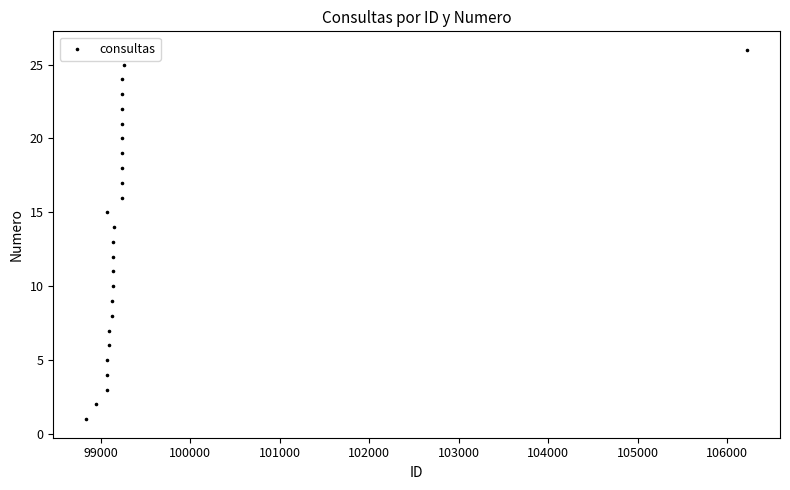

What is the range of Y values (max minus min)?

25